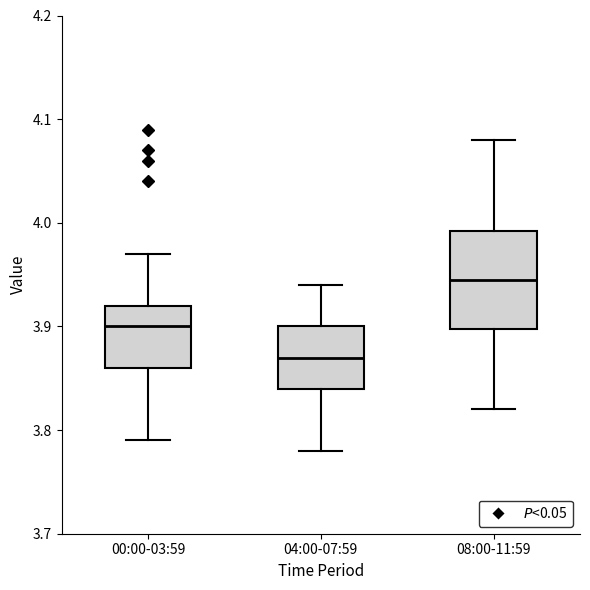

Which box is the tallest, from its lower edge to its upper edge?

08:00-11:59